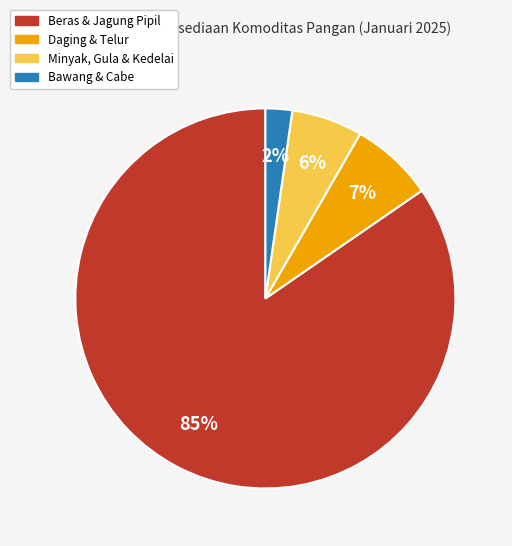

To the nearest percent, what is the average slice percentage?

25%